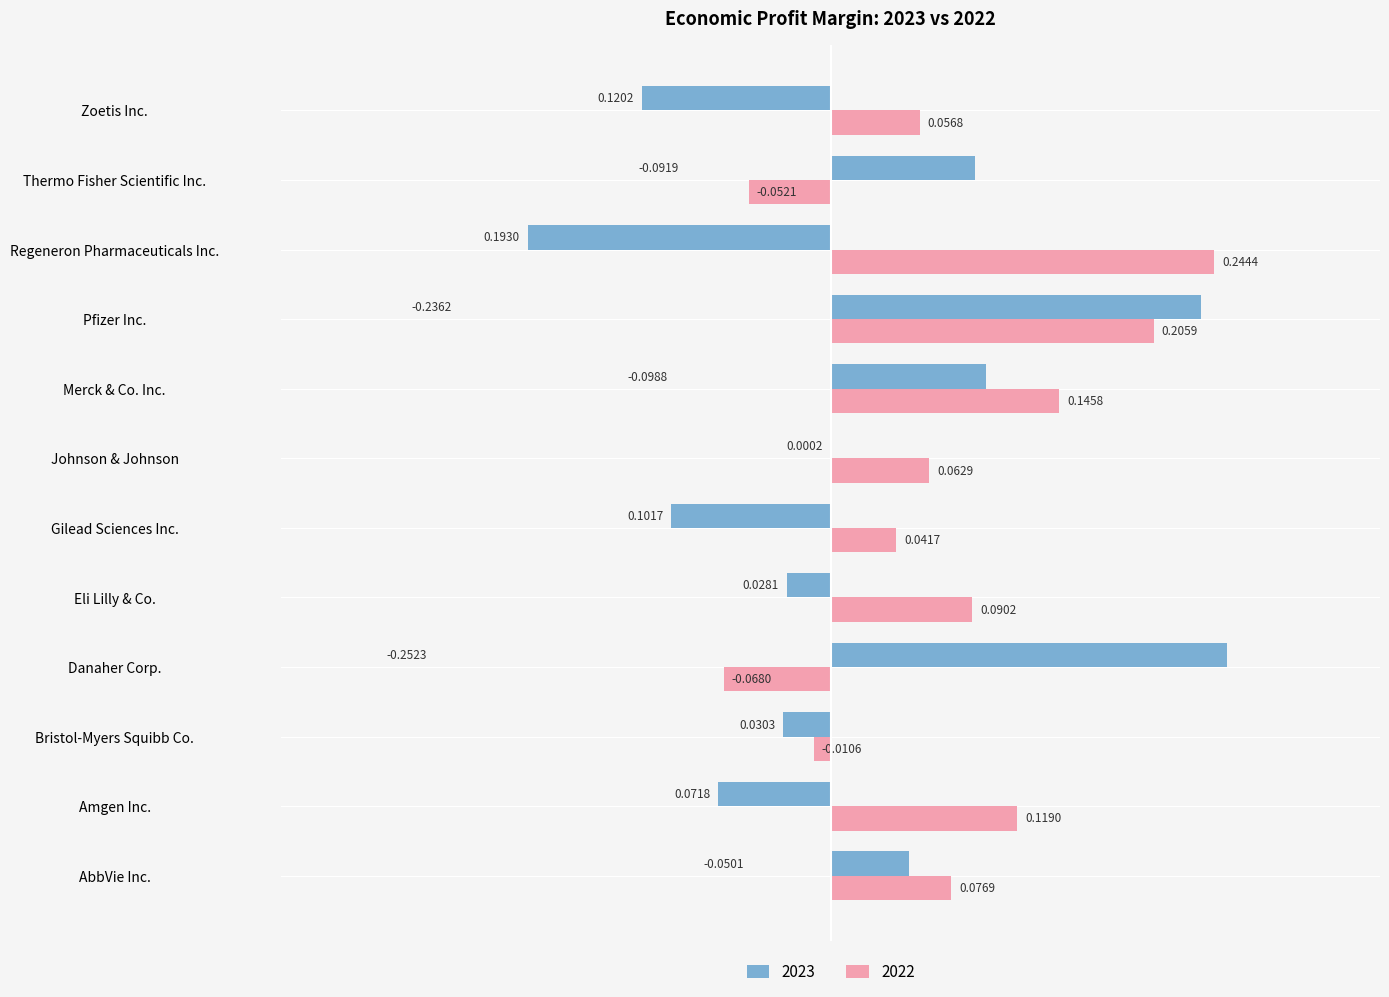

At which category does the chart reach its peak across all series?

Danaher Corp.